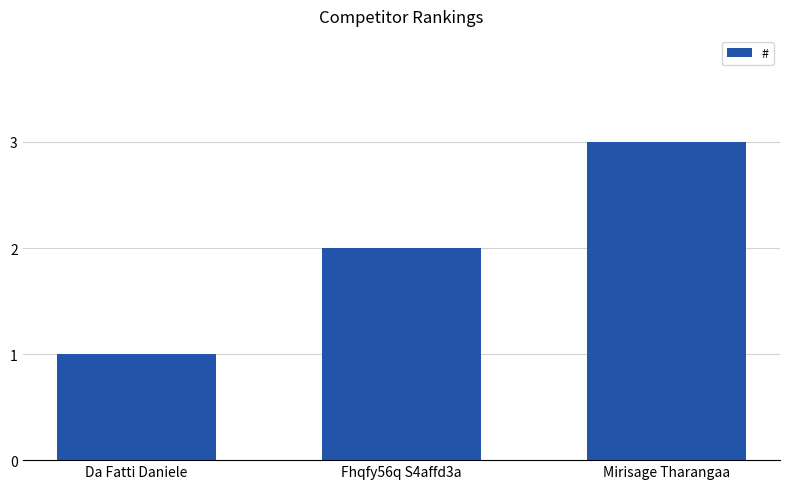

What is the ratio of the value at Fhqfy56q S4affd3a to the value at Mirisage Tharangaa?

0.7